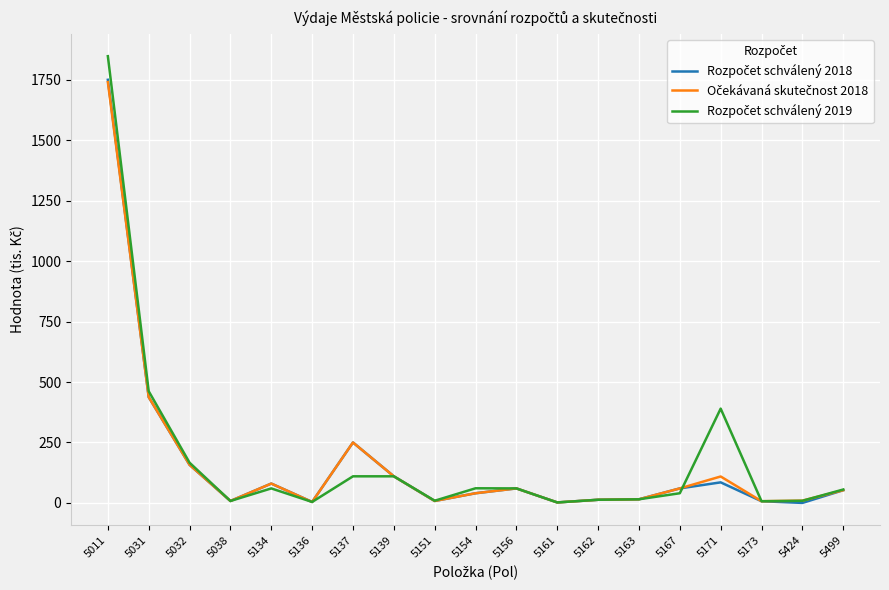

Is this an area chart (filled region under the line)?

No